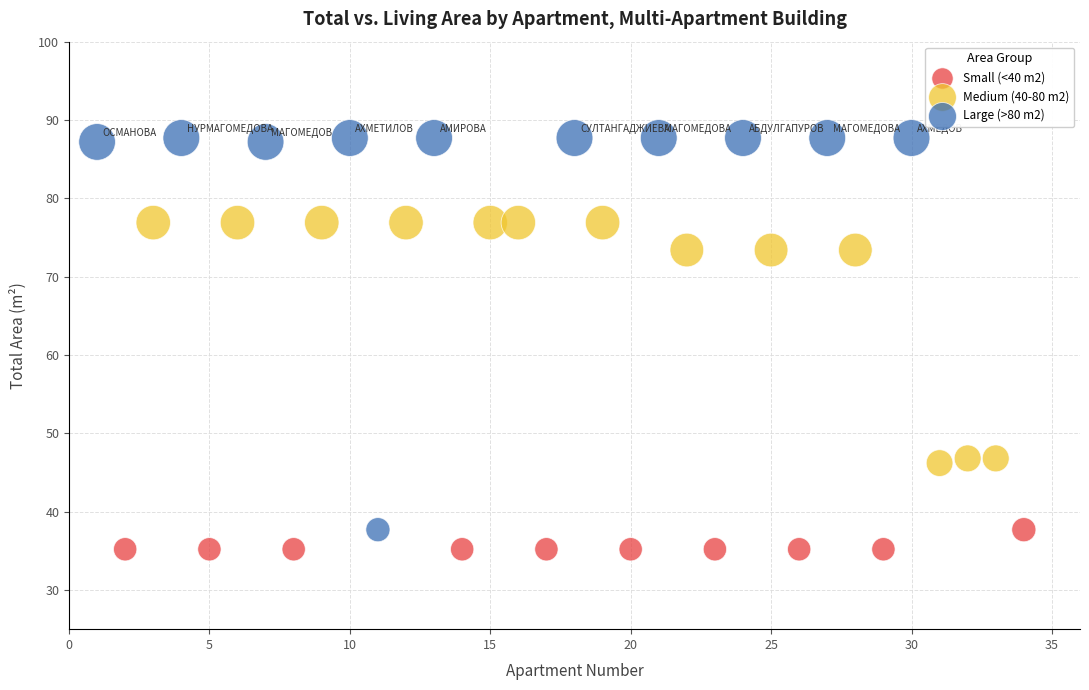

Which series has the largest Y range (max minus min)?

Large (>80 m2)